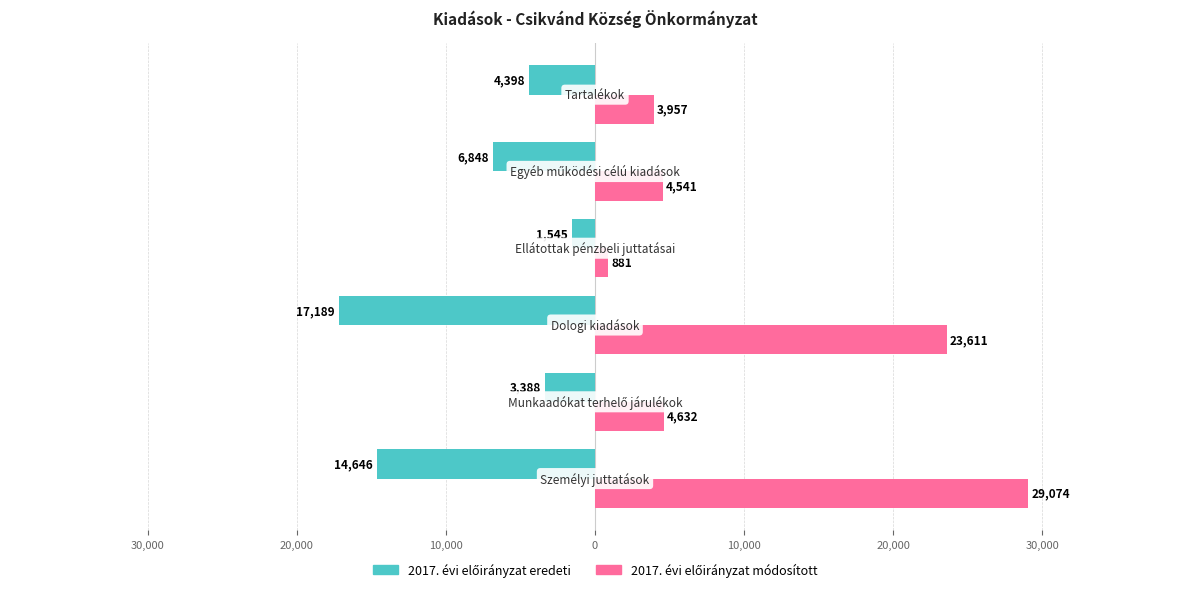

Which series has the largest total across all categories?

2017. évi előirányzat módosított